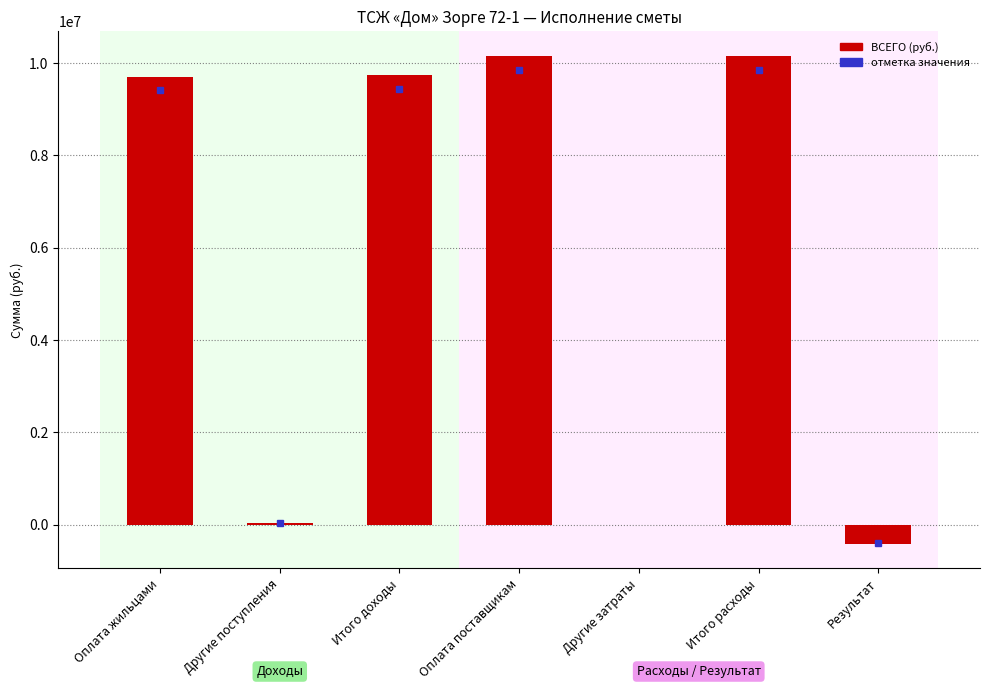

What is the sum of all values?

39388562